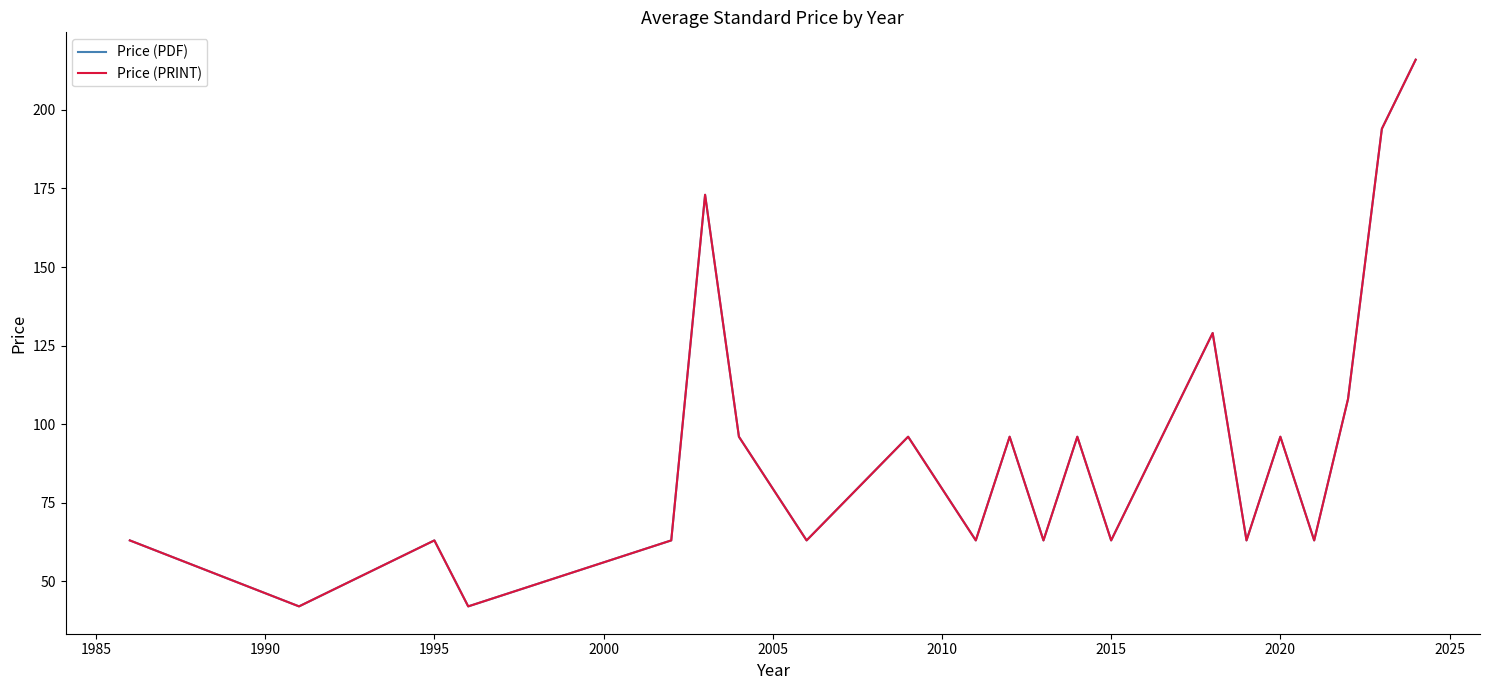

True or false: Price (PDF) and Price (PRINT) intersect in this chart.

False